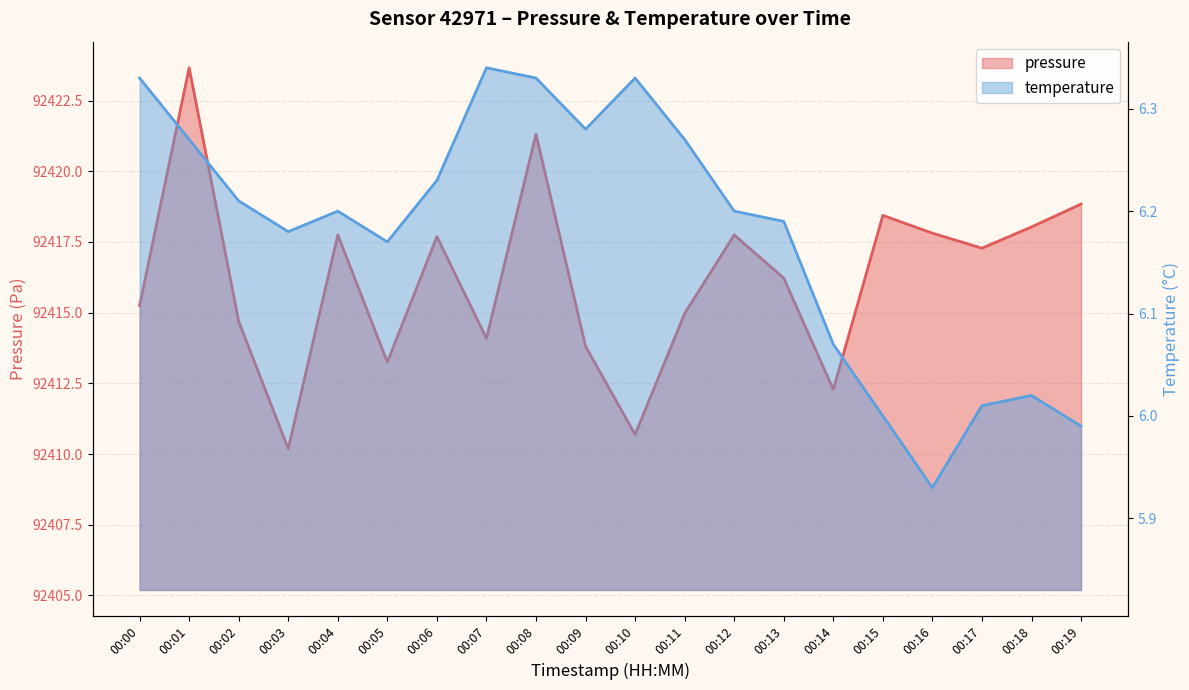

What is the approximate value of temperature at 00:15?

6.0